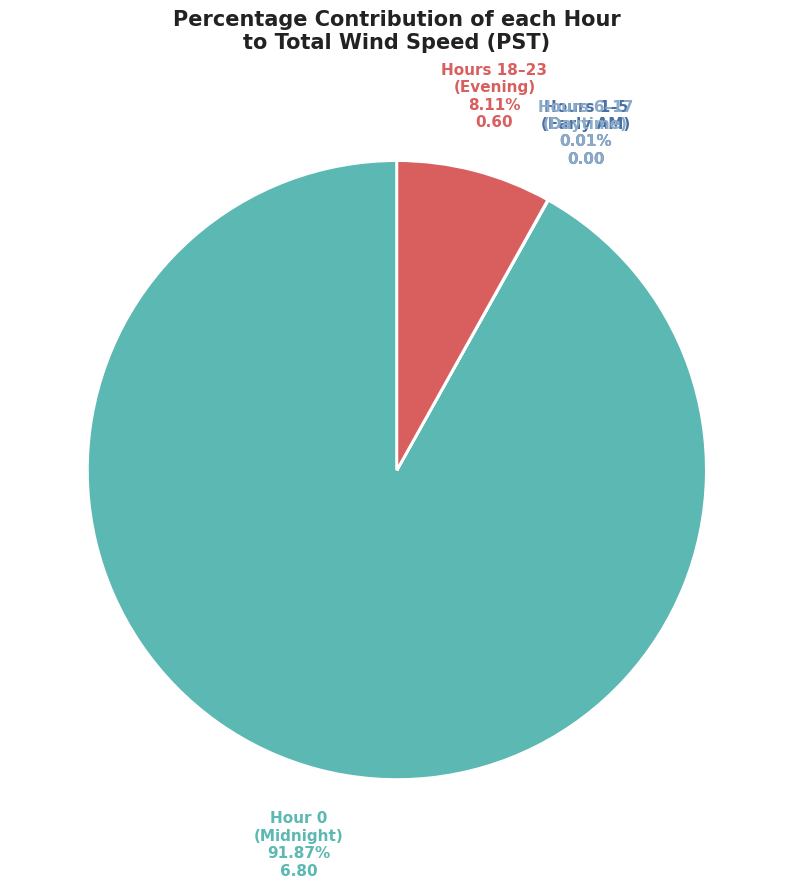

Is there a majority slice in this chart?

Yes